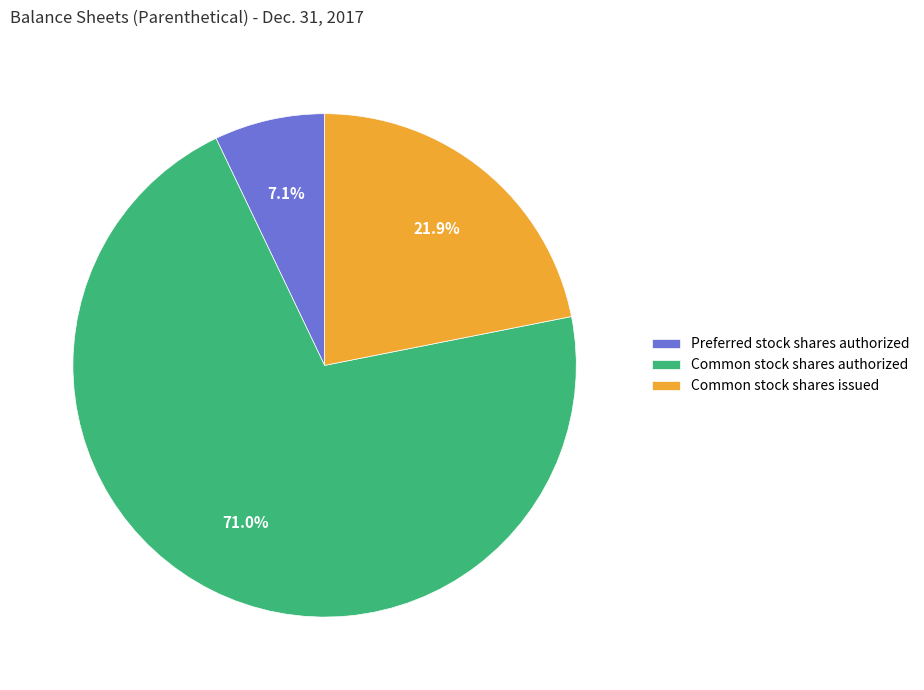

Which slice represents more than half of the pie?

Common stock shares authorized